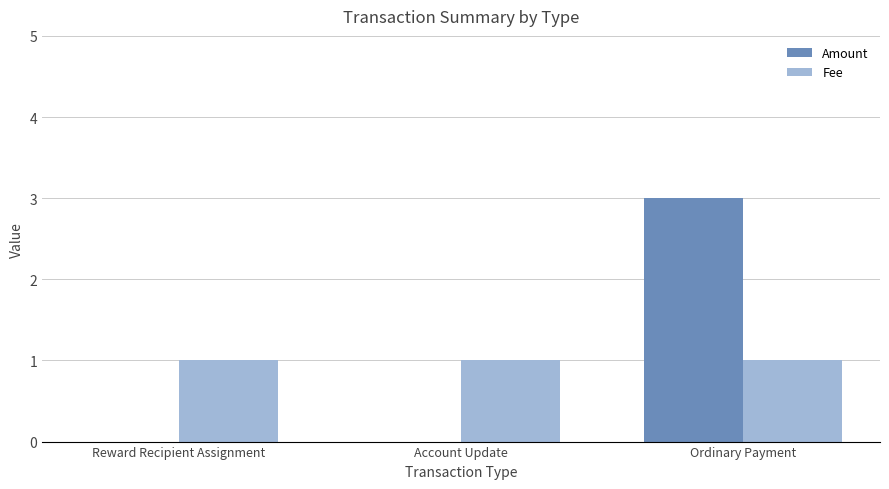

Reading right to left, extract all data points from this chart.

Amount: 3	0	0
Fee: 1	1	1